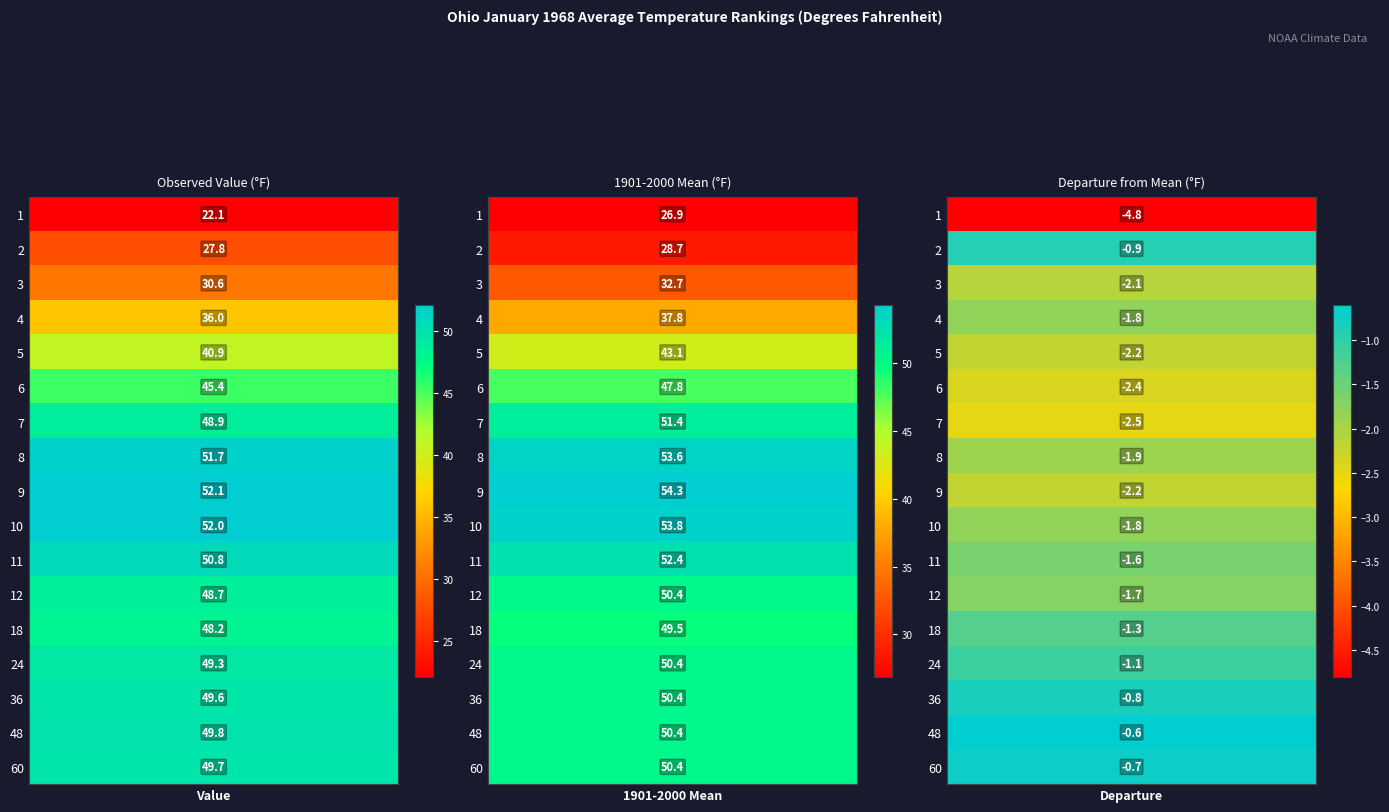

At which label does 6 first exceed 45?

1